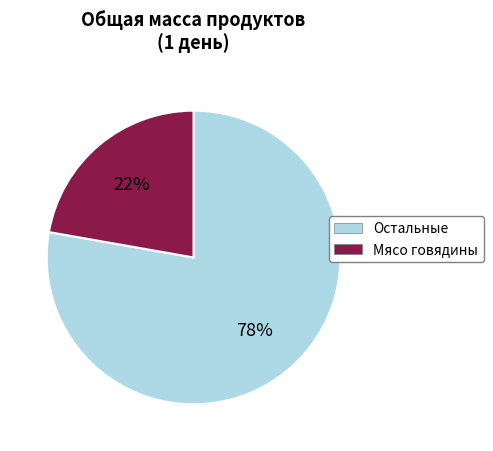

To the nearest percent, what is the average slice percentage?

50%